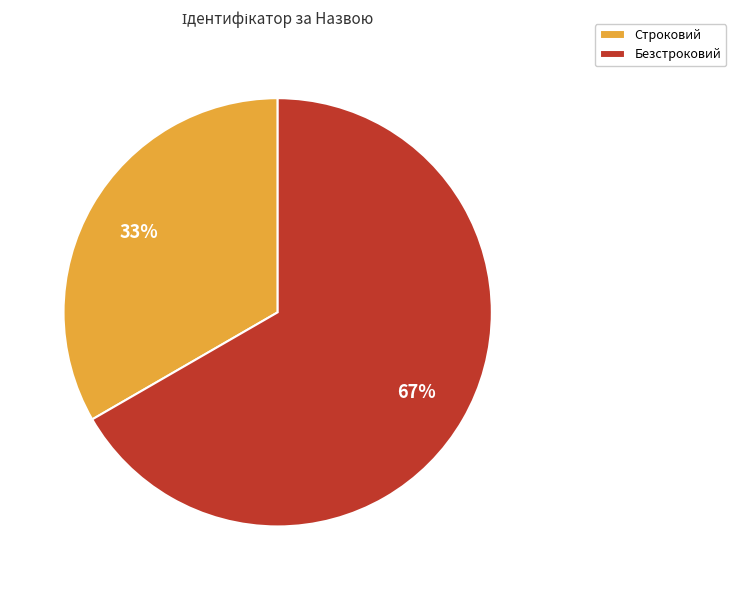

What percentage is the Безстроковий slice, to the nearest percent?

67%